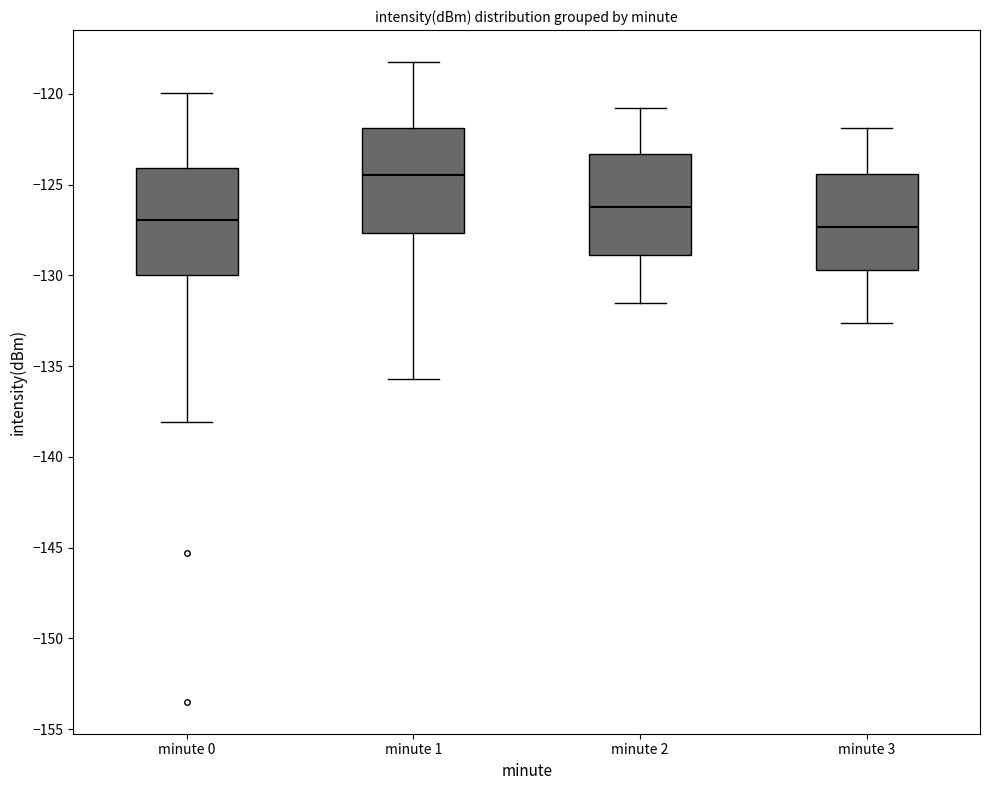

Reading left to right, read every box against the y-axis: the position of its median line, the range the box covers, and the ends of its whiskers. The values are not printed on the chart, so give them approximately, as read against the axis.

minute 0: median -127.0, box -130.0 to -124.0, whiskers -138.0 to -120.0
minute 1: median -124.5, box -127.5 to -122.0, whiskers -135.5 to -118.0
minute 2: median -126.0, box -129.0 to -123.5, whiskers -131.5 to -121.0
minute 3: median -127.5, box -129.5 to -124.5, whiskers -132.5 to -122.0